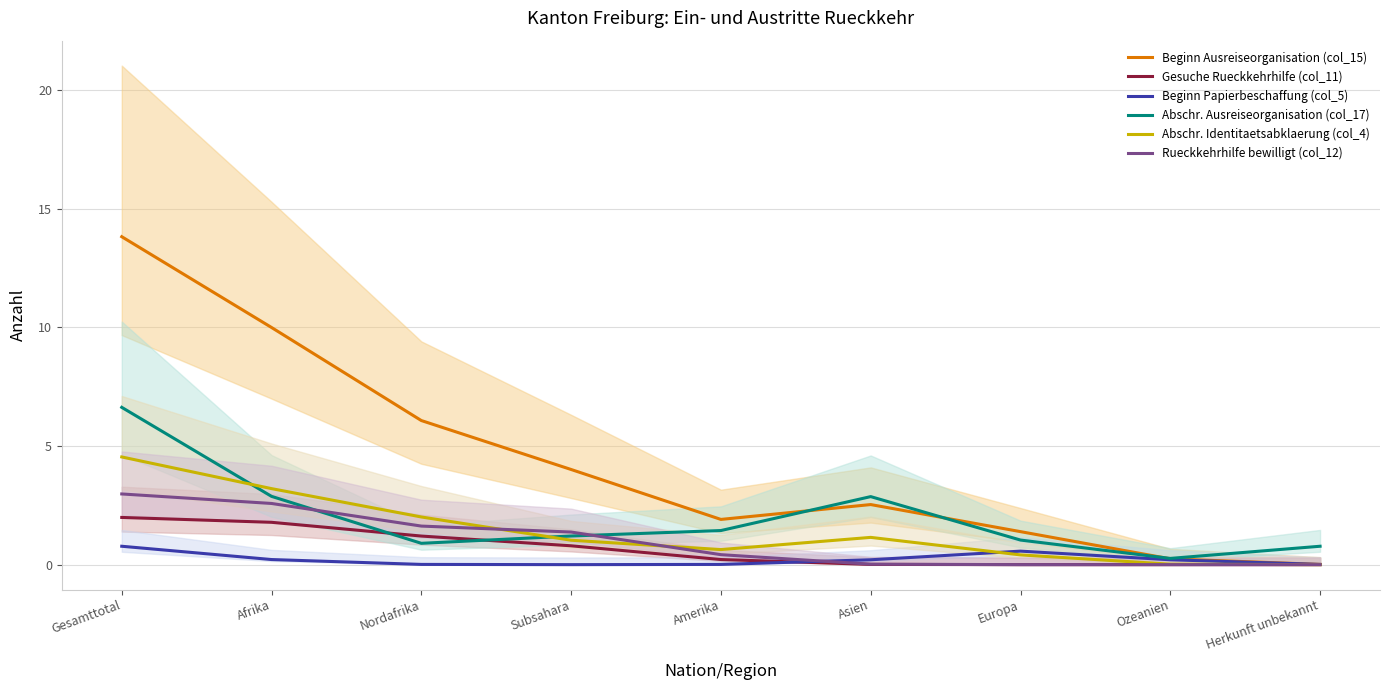

What position from the right is Gesamttotal?

9